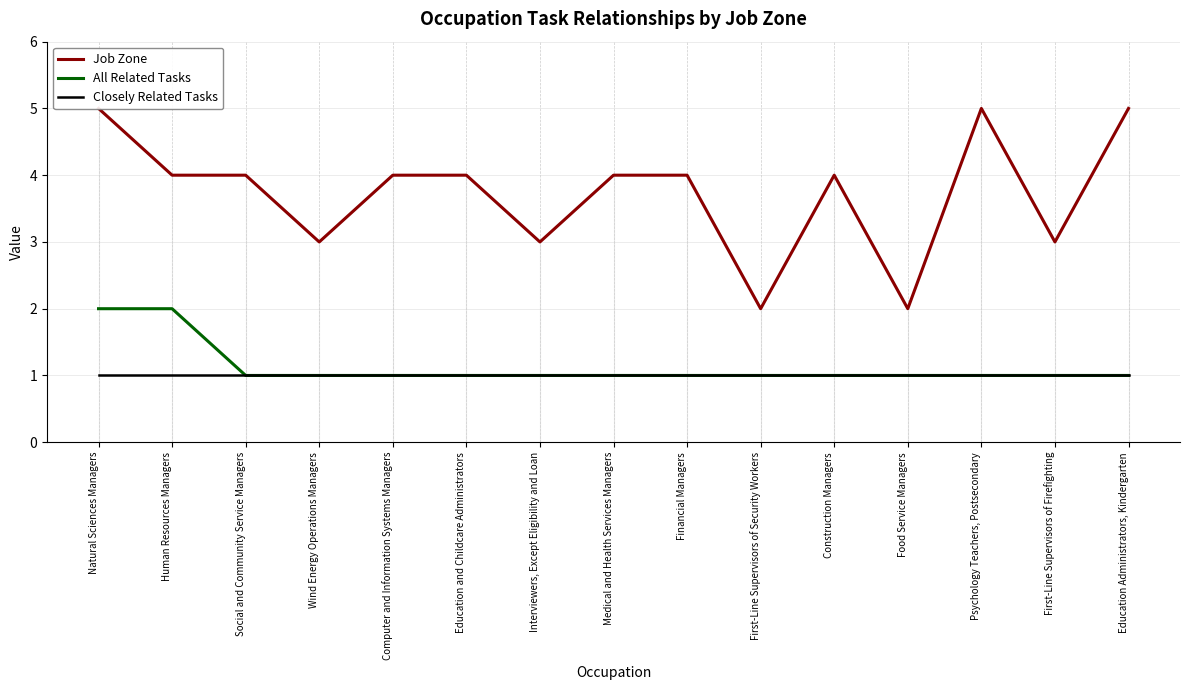

Reading left to right, transcribe all the data shown in this chart.

Job Zone: 5	4	4	3	4	4	3	4	4	2	4	2	5	3	5
All Related Tasks: 2	2	1	1	1	1	1	1	1	1	1	1	1	1	1
Closely Related Tasks: 1	1	1	1	1	1	1	1	1	1	1	1	1	1	1